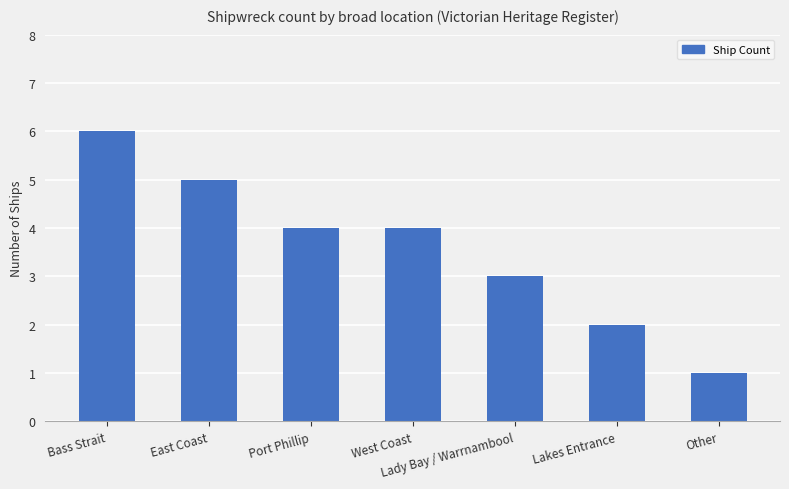

Reading right to left, extract all data points from this chart.

1	2	3	4	4	5	6